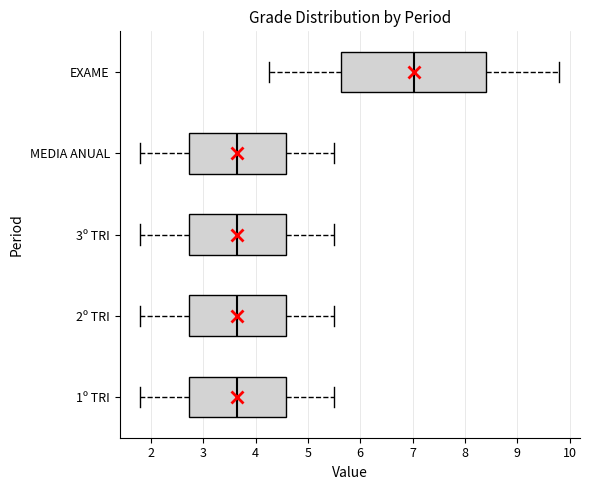

Reading bottom to top, transcribe this box plot: for each box, give where its median line is, the range the box spans, and where its two whiskers end, as read against the x-axis. The values are not printed on the chart, so give them approximately, as read against the axis.

1º TRI: median 3.7, box 2.7 to 4.6, whiskers 1.8 to 5.5
2º TRI: median 3.7, box 2.7 to 4.6, whiskers 1.8 to 5.5
3º TRI: median 3.7, box 2.7 to 4.6, whiskers 1.8 to 5.5
MEDIA ANUAL: median 3.7, box 2.7 to 4.6, whiskers 1.8 to 5.5
EXAME: median 7.0, box 5.6 to 8.4, whiskers 4.3 to 9.8